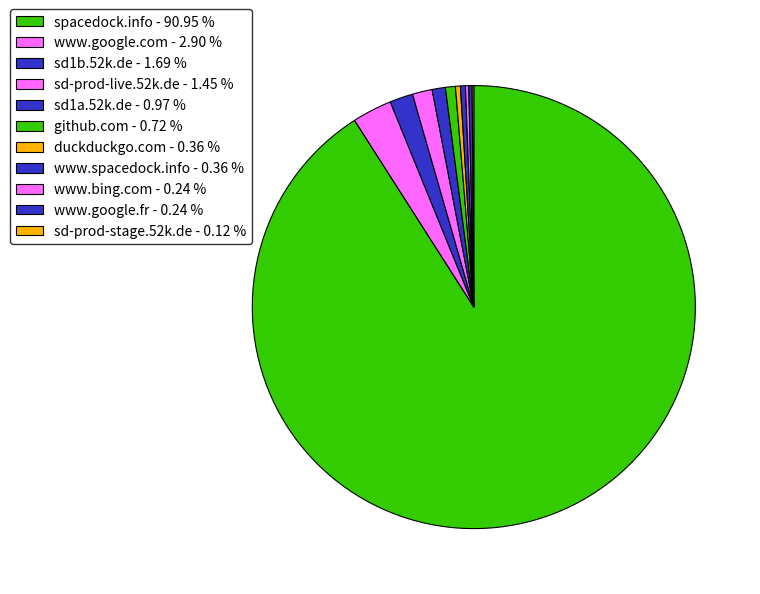

Rank the categories by value from highest to lowest.

spacedock.info, www.google.com, sd1b.52k.de, sd-prod-live.52k.de, sd1a.52k.de, github.com, duckduckgo.com, www.spacedock.info, www.bing.com, www.google.fr, sd-prod-stage.52k.de